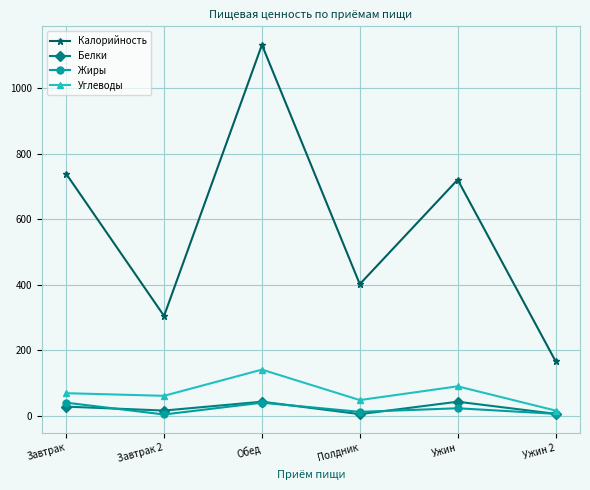

Is it true that Калорийность equals 402 at Полдник?

True